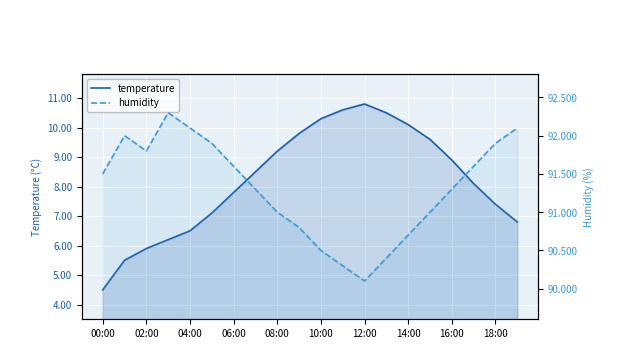

What is the approximate value of humidity at 08:00?

91.0